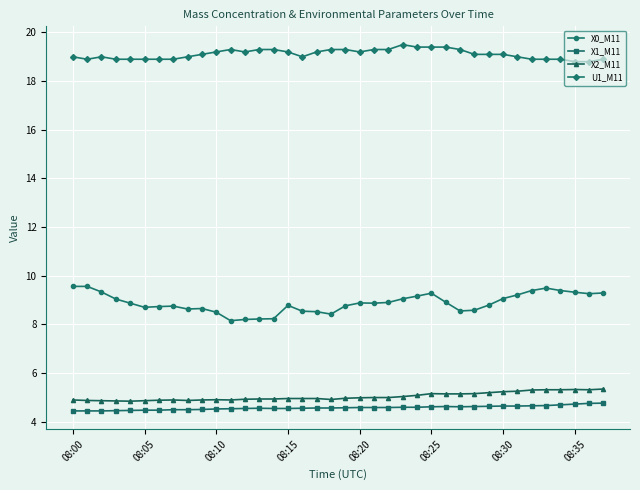

At how many categories does at least one series exceed 4?

38